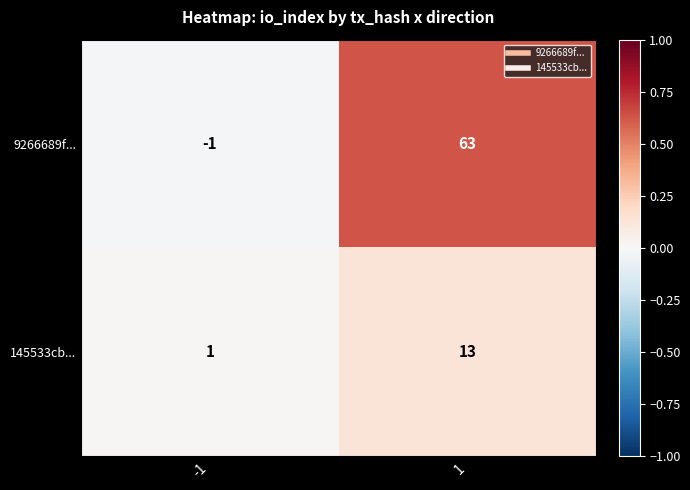

How many data points does each series have?

2